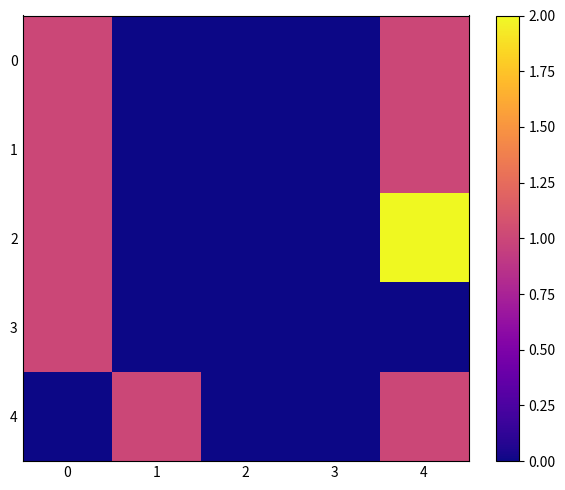

At how many categories does at least one series exceed 1?

1